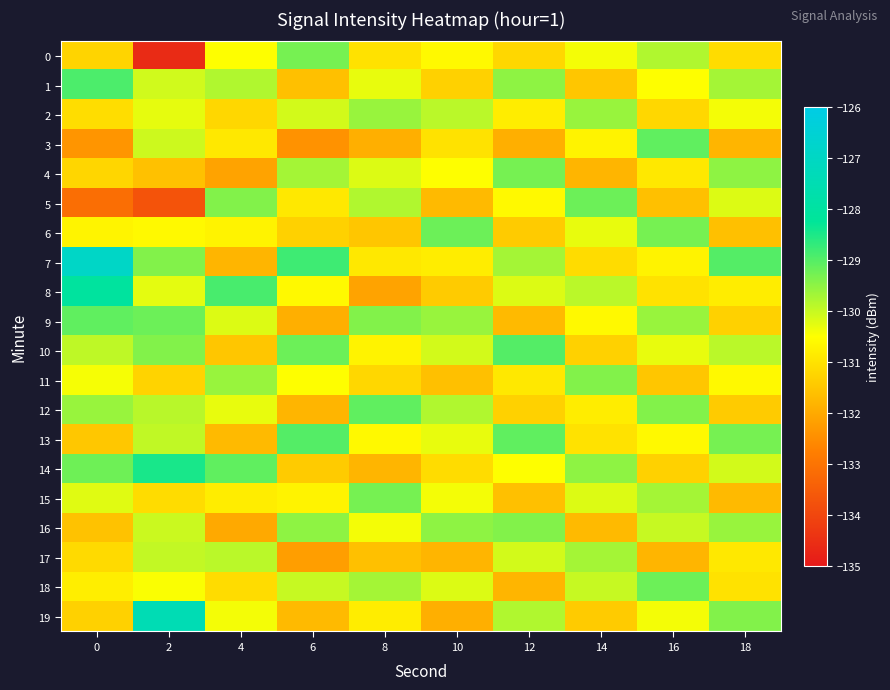

At which category is the sum across all series the highest?

2